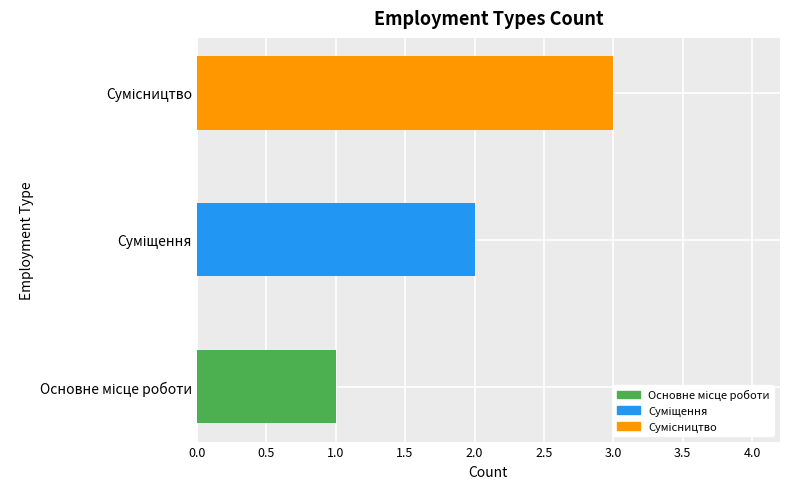

Are the bars horizontal?

Yes